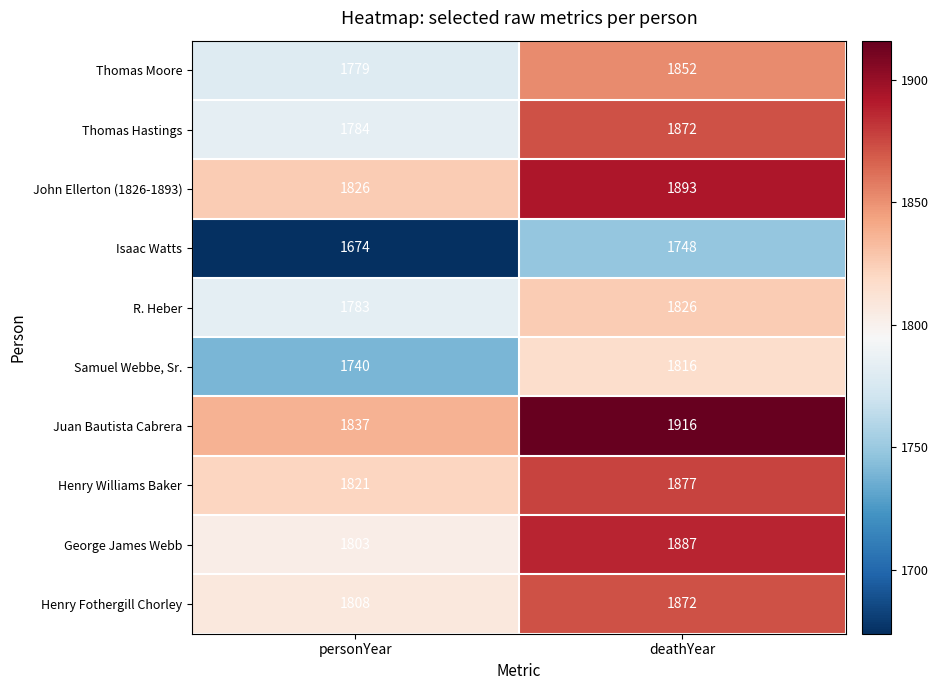

Between personYear and deathYear, which series saw the biggest shift?

Thomas Hastings